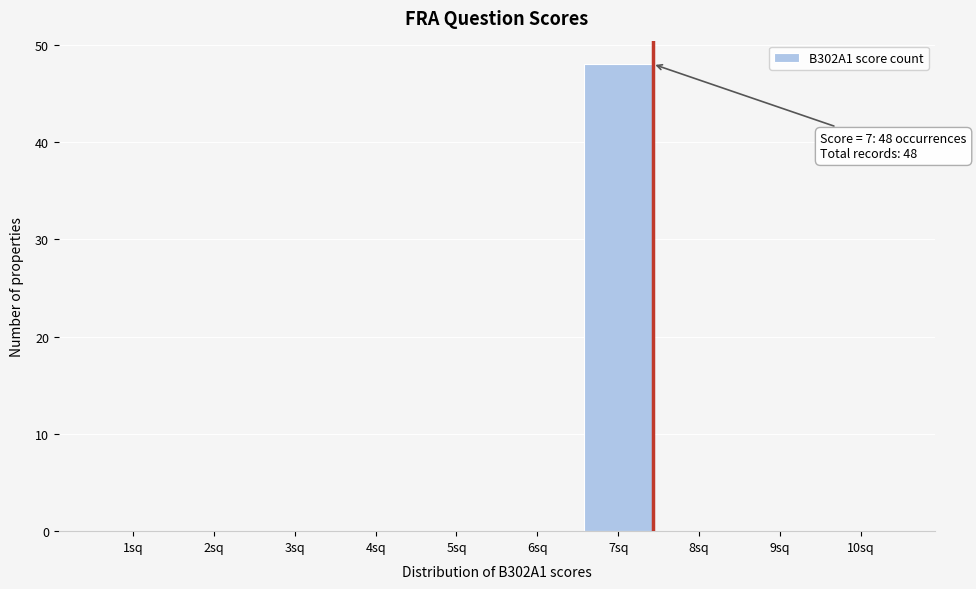

Reading left to right, list all the values displayed in this chart.

1sq=0	2sq=0	3sq=0	4sq=0	5sq=0	6sq=0	7sq=48	8sq=0	9sq=0	10sq=0